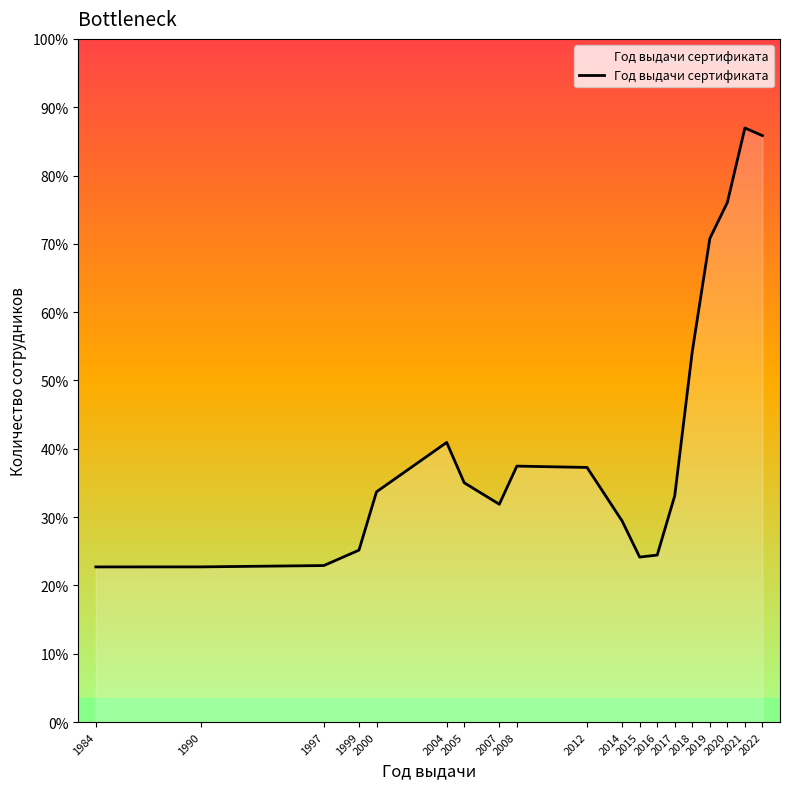

Does the chart display data point markers on the line(s)?

No